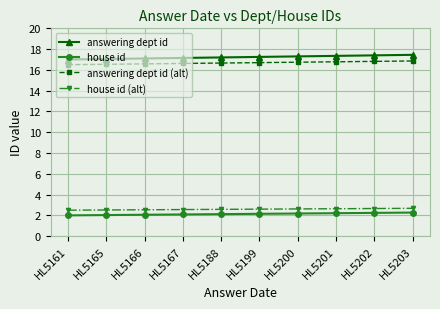

What is the average value of the house id (alt) series?

2.6